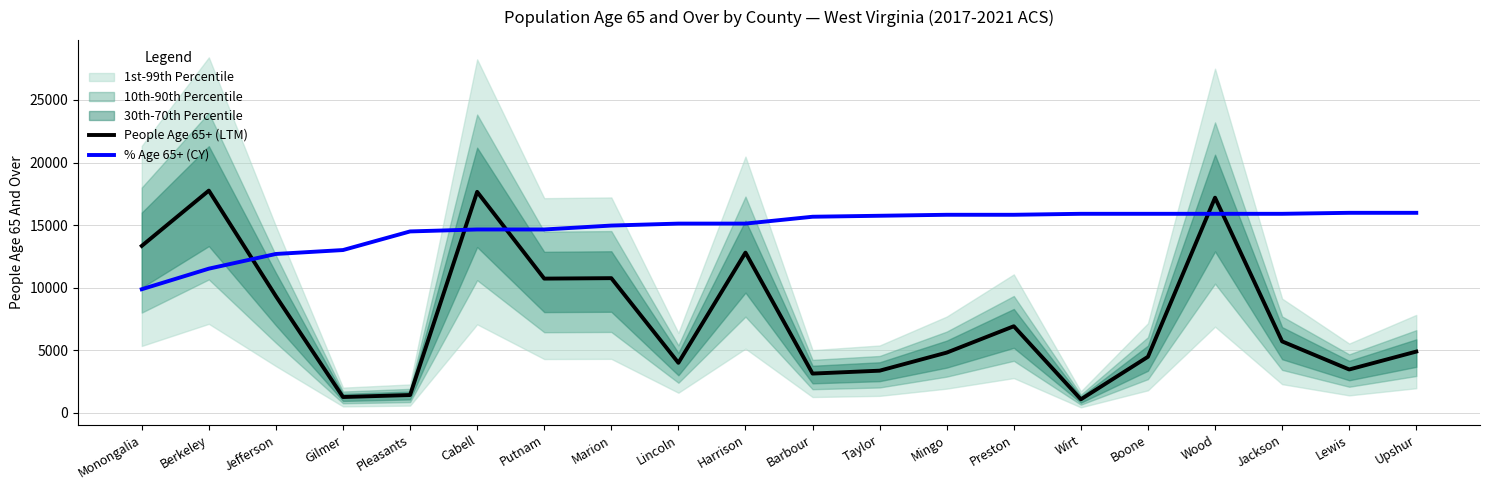

What is the label of the 12th point from the left?

Taylor